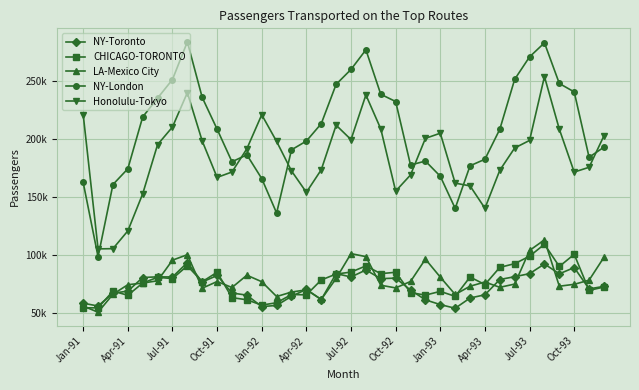

What is the sum of all NY-London values?

7469311